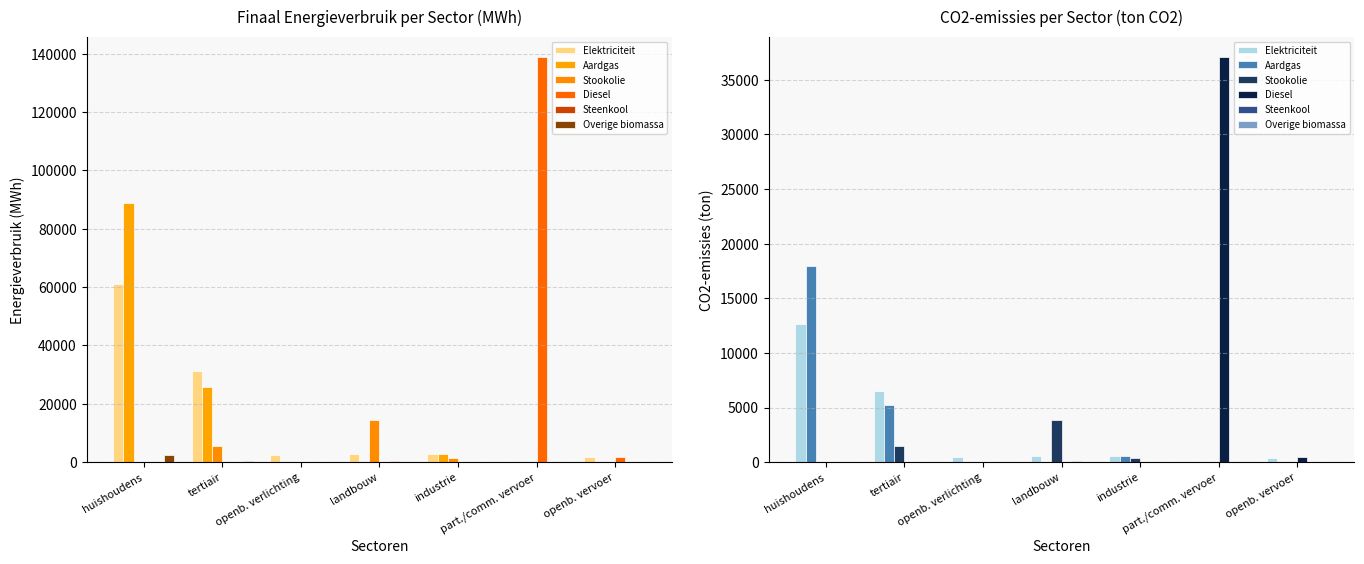

What is the sum of all Steenkool values?

90.6